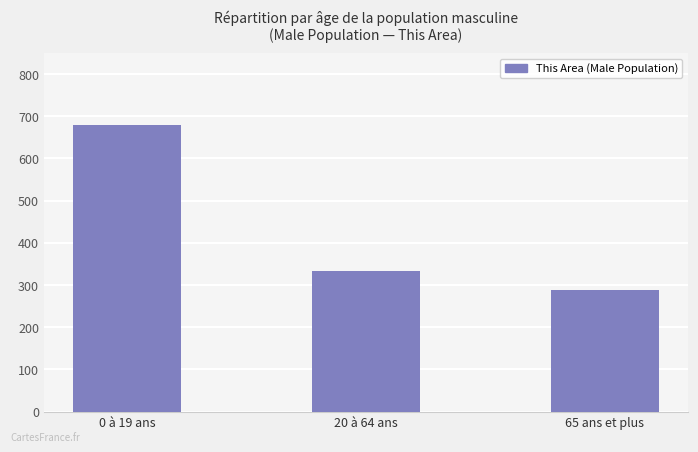

Read the value at 0 à 19 ans, to the nearest 5.

680